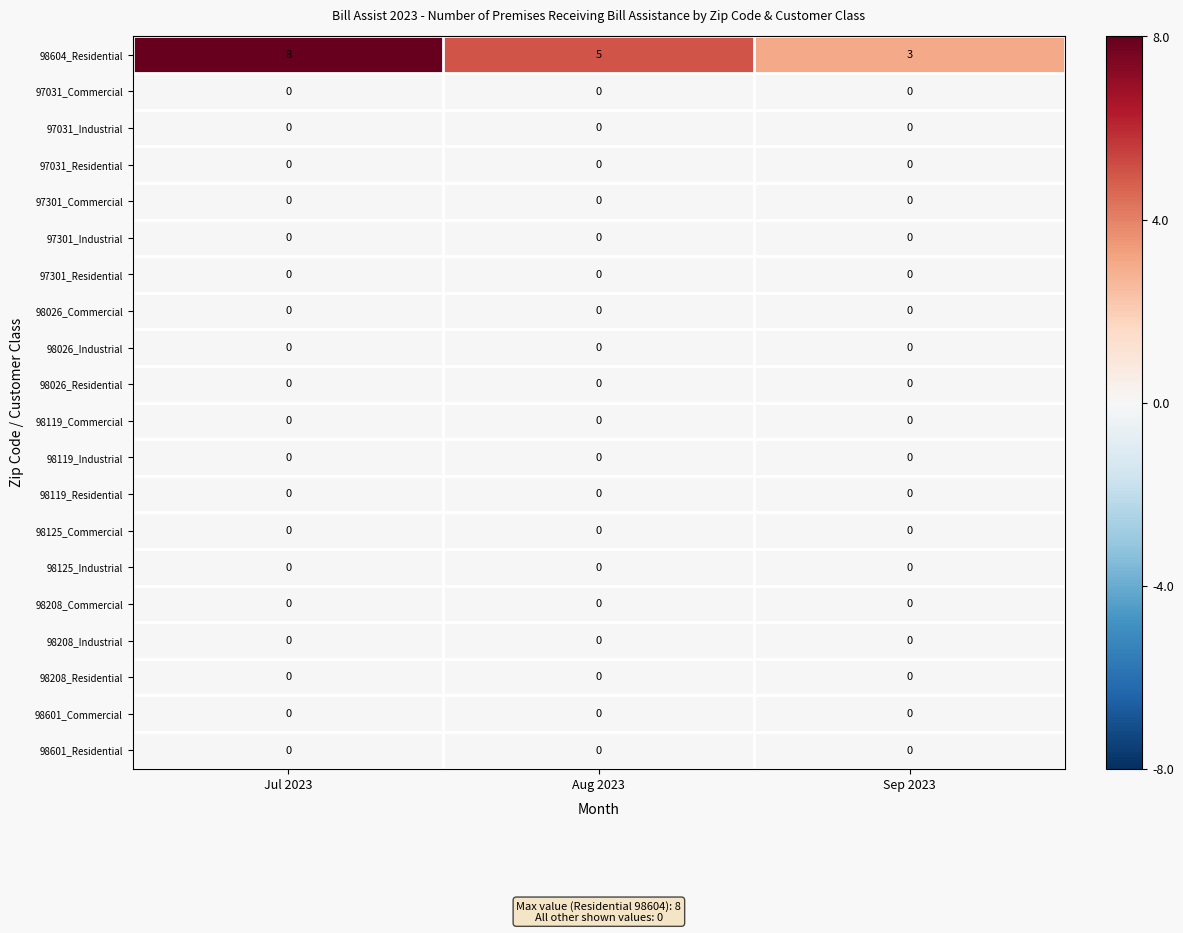

At which category does the chart reach its peak across all series?

Jul 2023